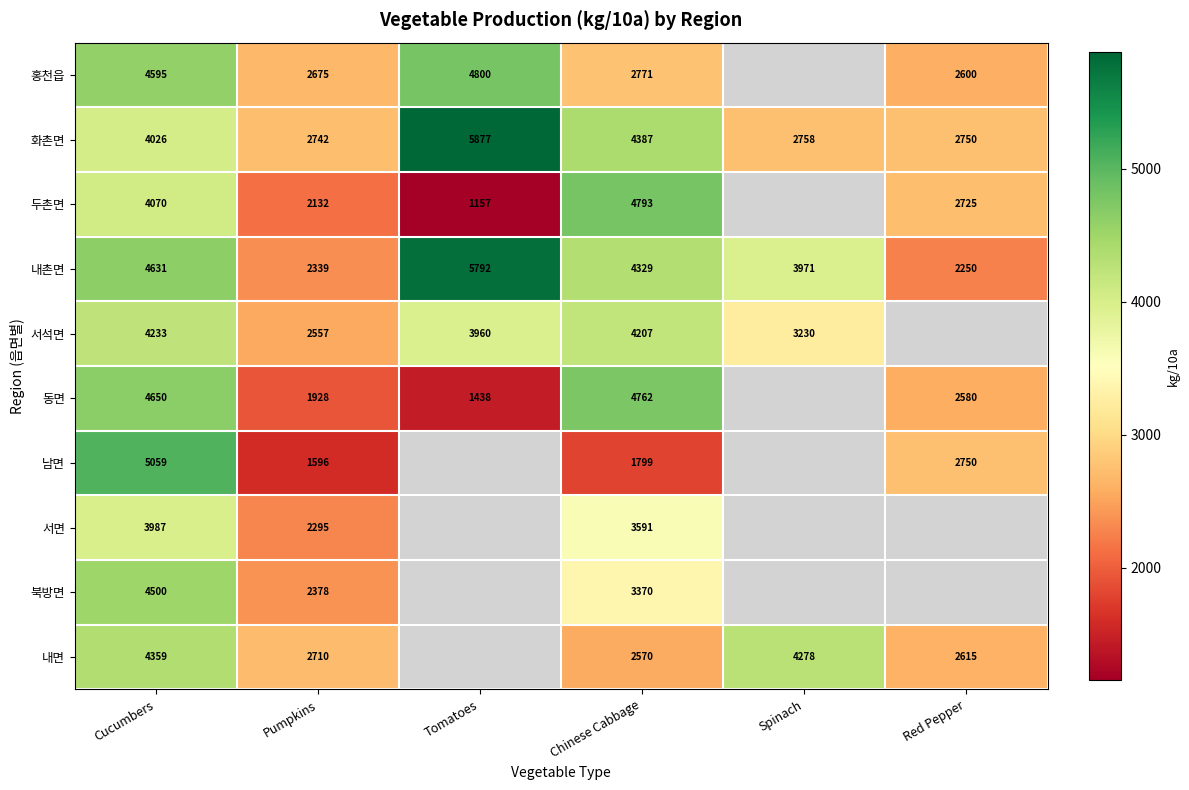

What is the total value across all series at Cucumbers?

44110.0